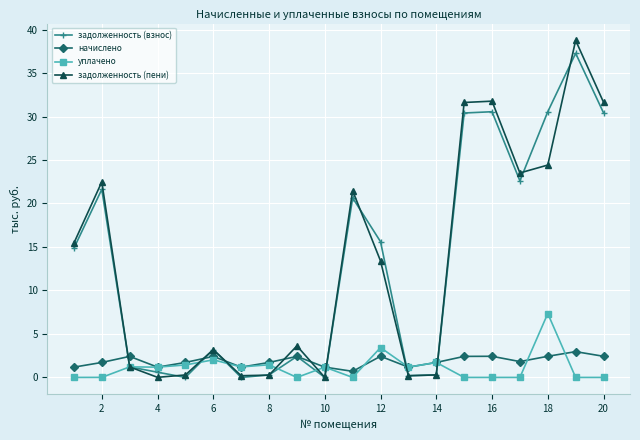

Which series has the largest range (max minus min)?

задолженность (пени)